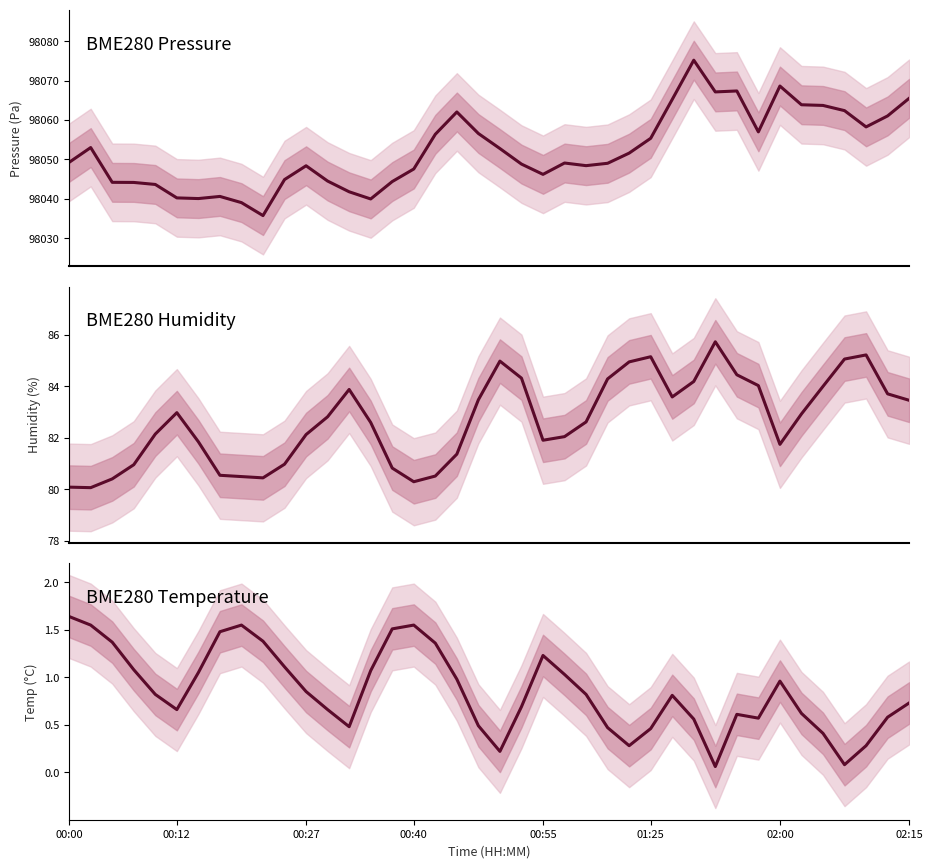

What is the difference between the highest and lowest values at 14?

98038.9